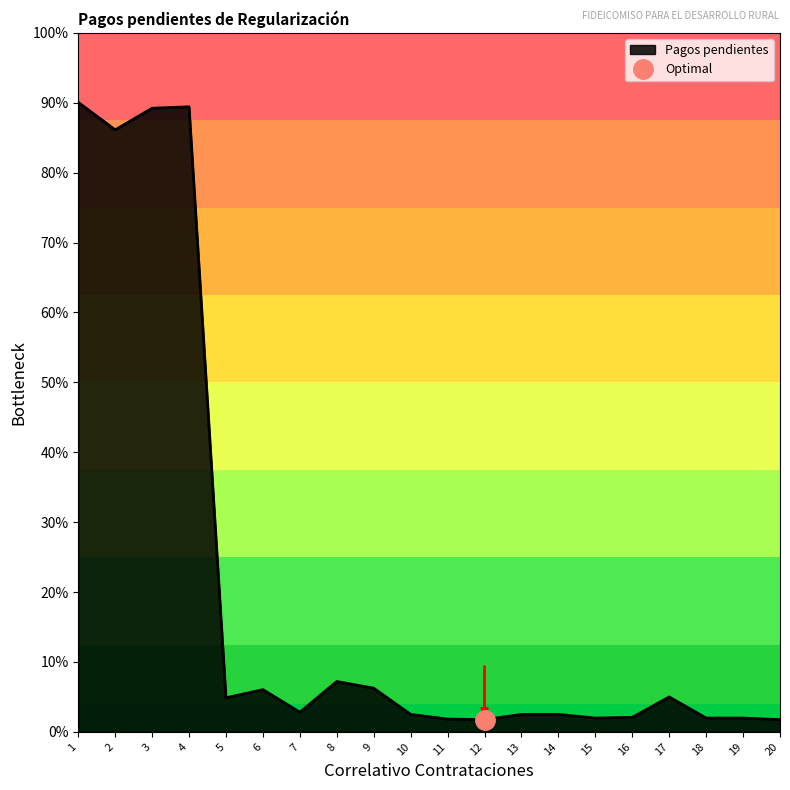

How many points are lower than both their immediate neighbors (excluding endpoints)?

5